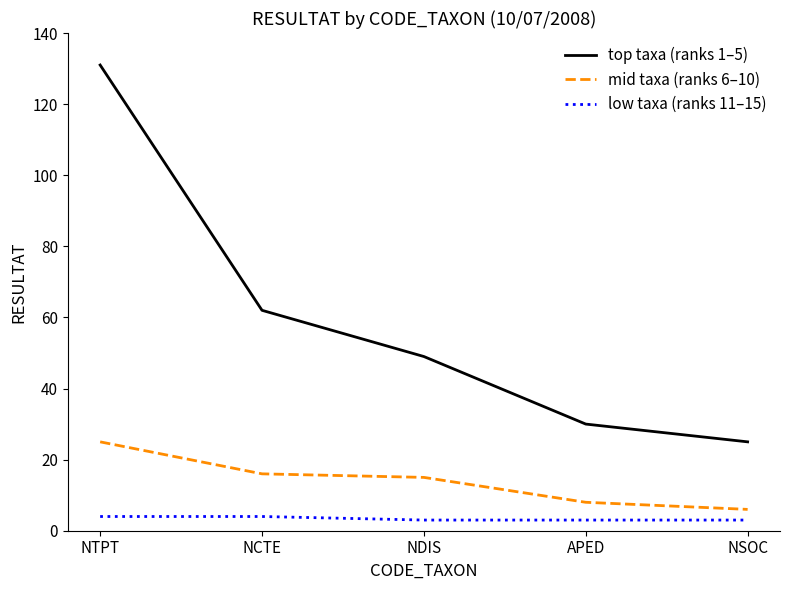

What is the lowest value of the top taxa (ranks 1–5) series?

25